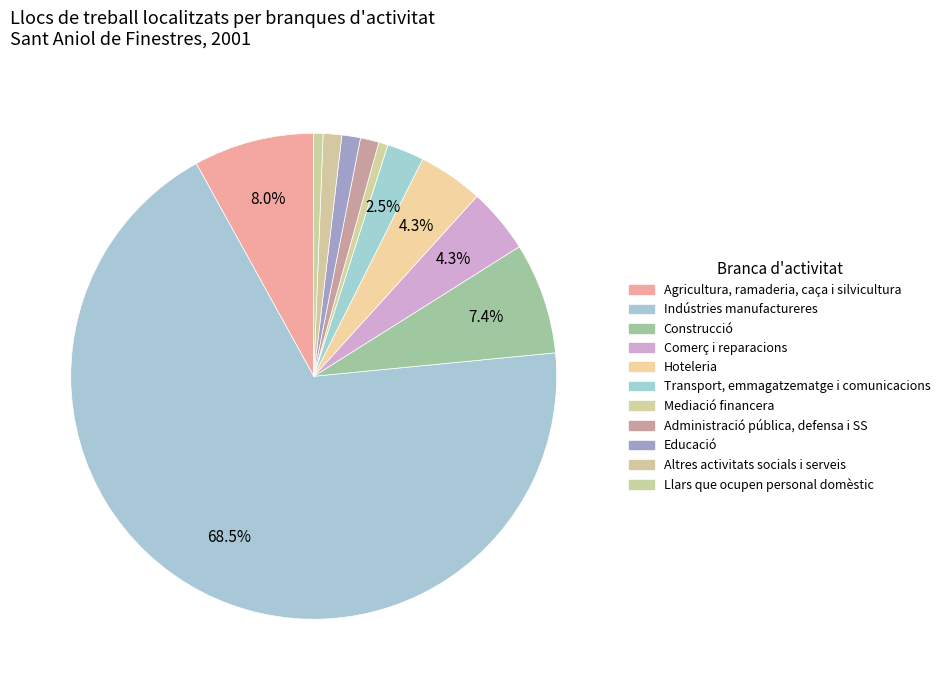

How many segments does this pie chart have?

11